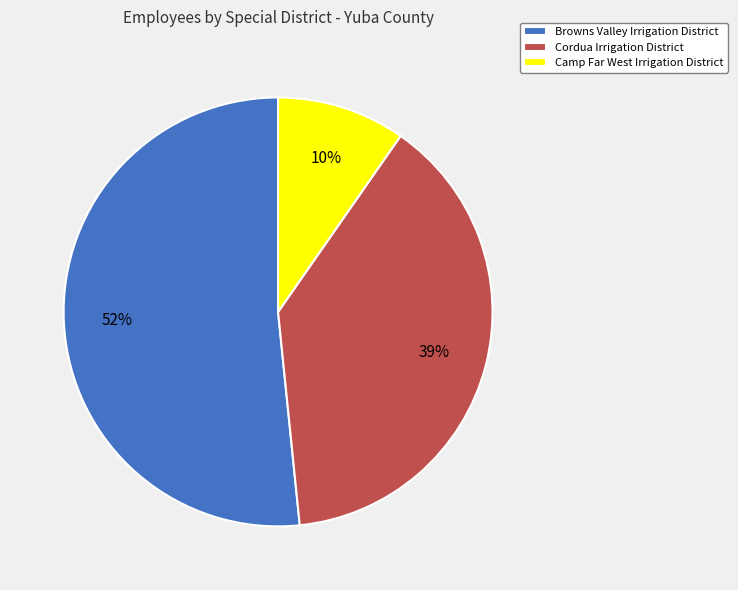

To the nearest percent, what is the difference between the largest and smallest slice percentages?

42%